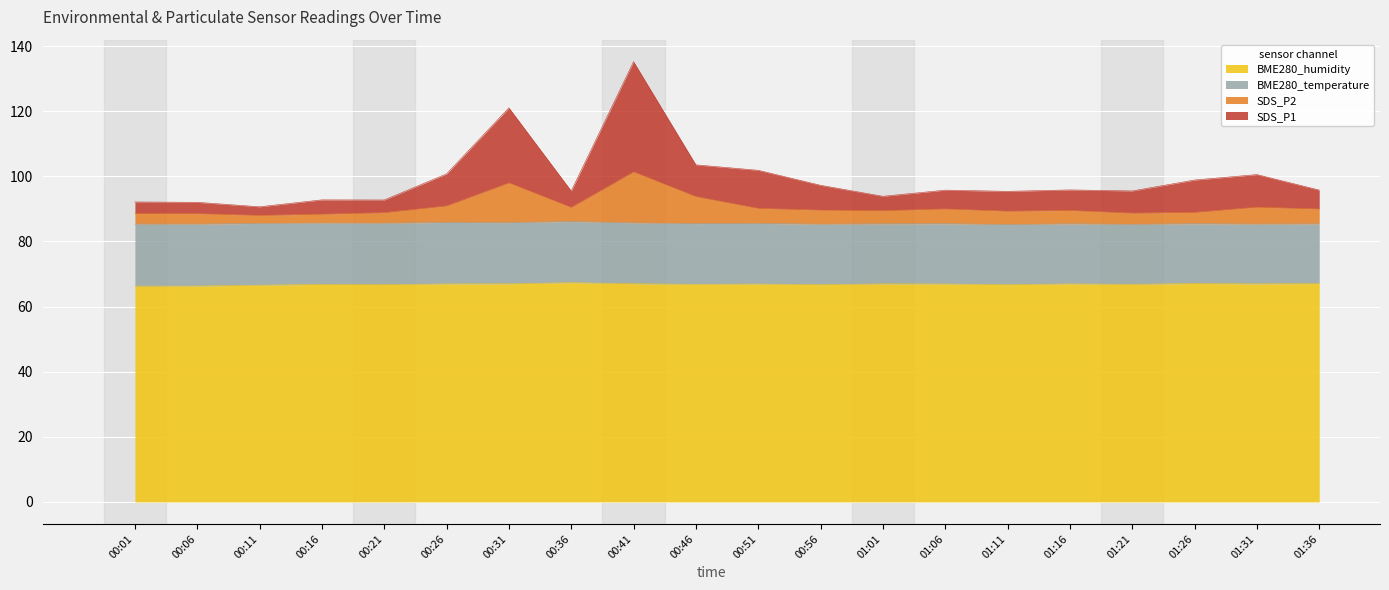

What is the label of the 3rd point from the right?

01:26